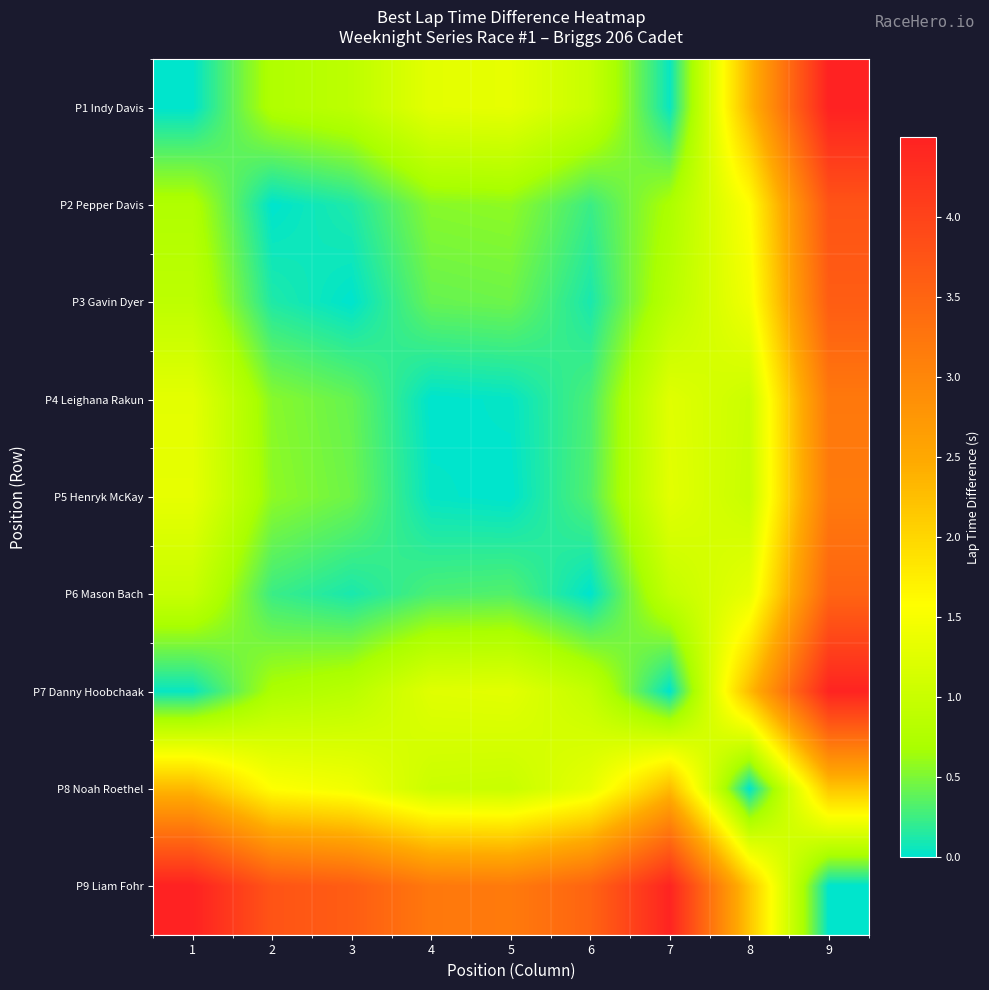

At which category is the sum across all series the highest?

9